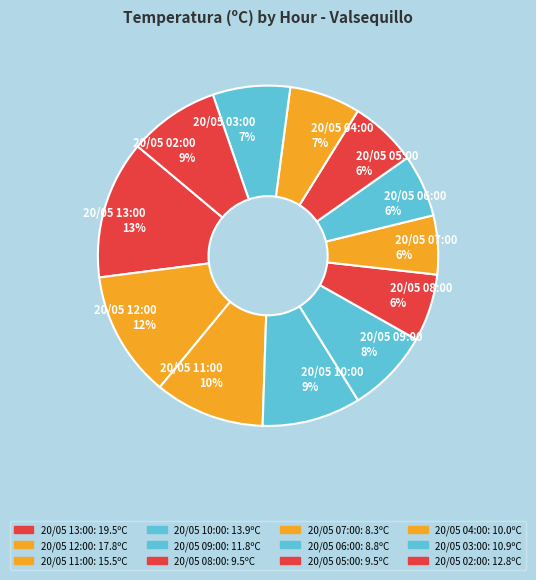

The 20/05 02:00 slice represents 9% of the pie. True or false?

True